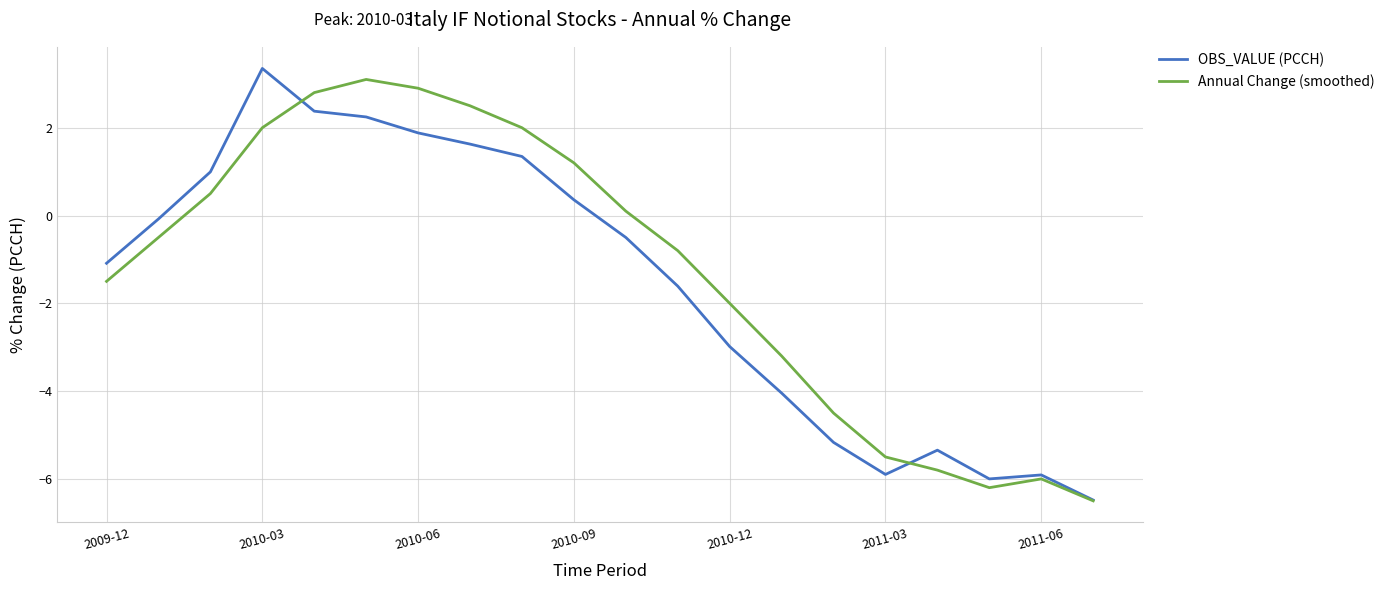

What is the maximum value for Annual Change (smoothed)?

3.1